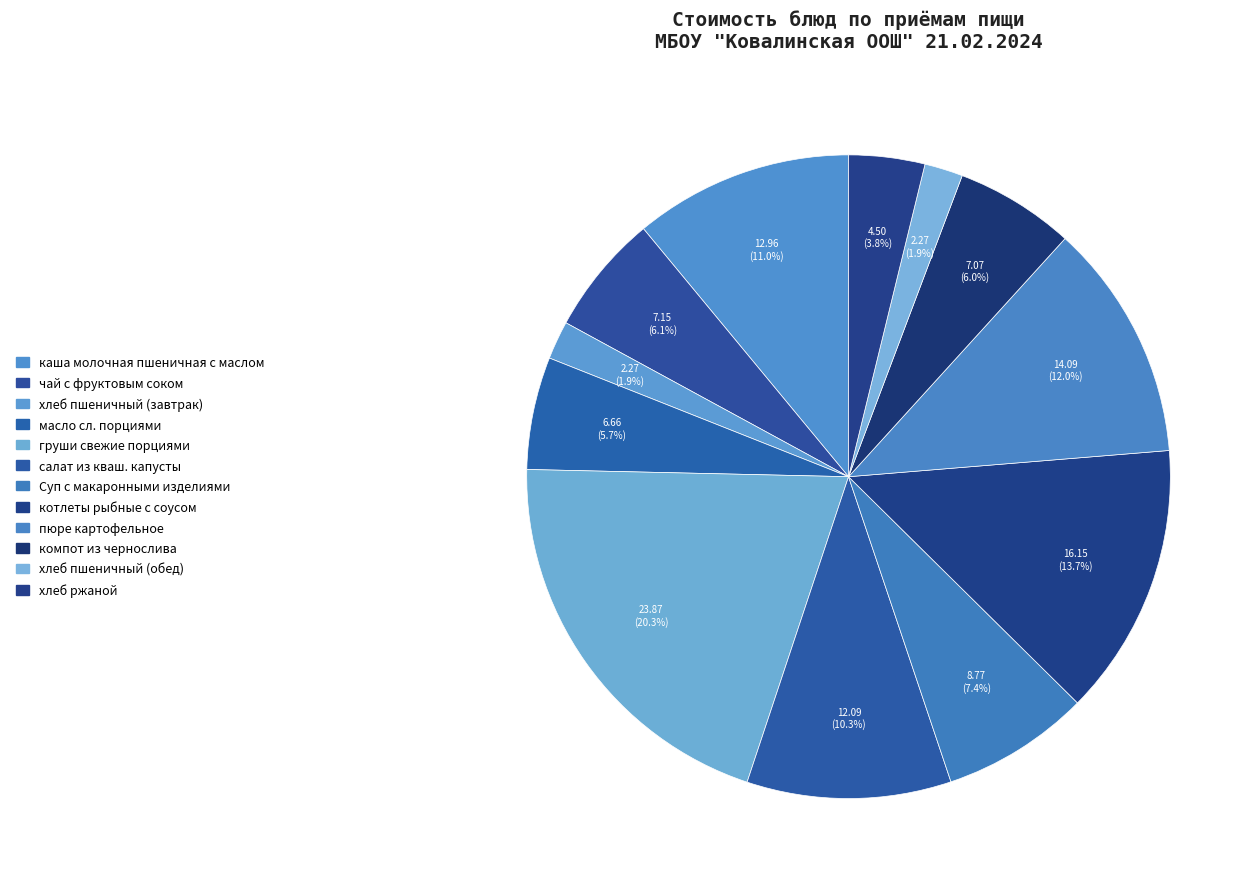

What is the ratio of the value at груши свежие порциями to the value at пюре картофельное?

1.7